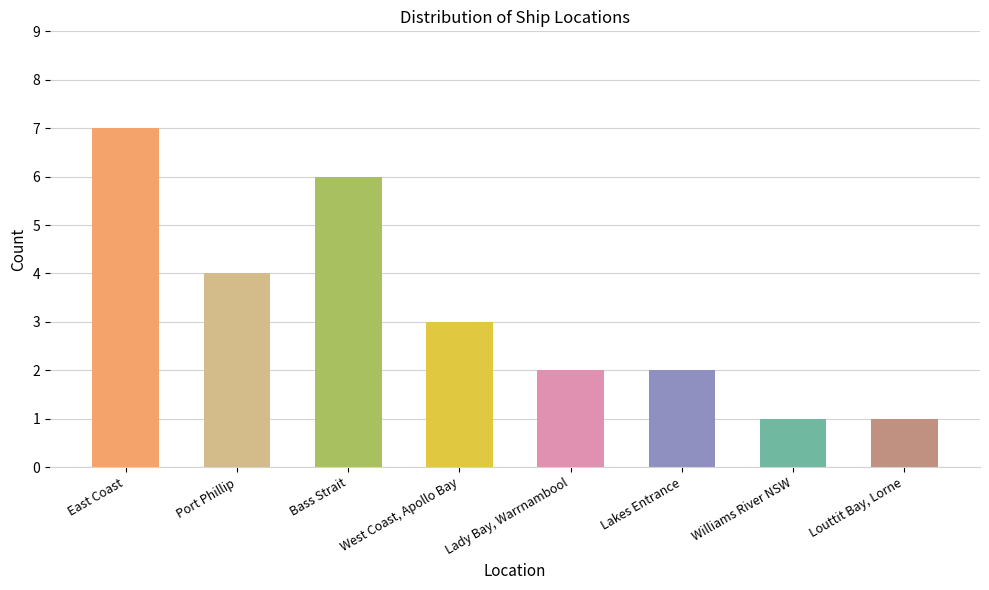

Which has a higher value, Lady Bay, Warrnambool or Bass Strait?

Bass Strait